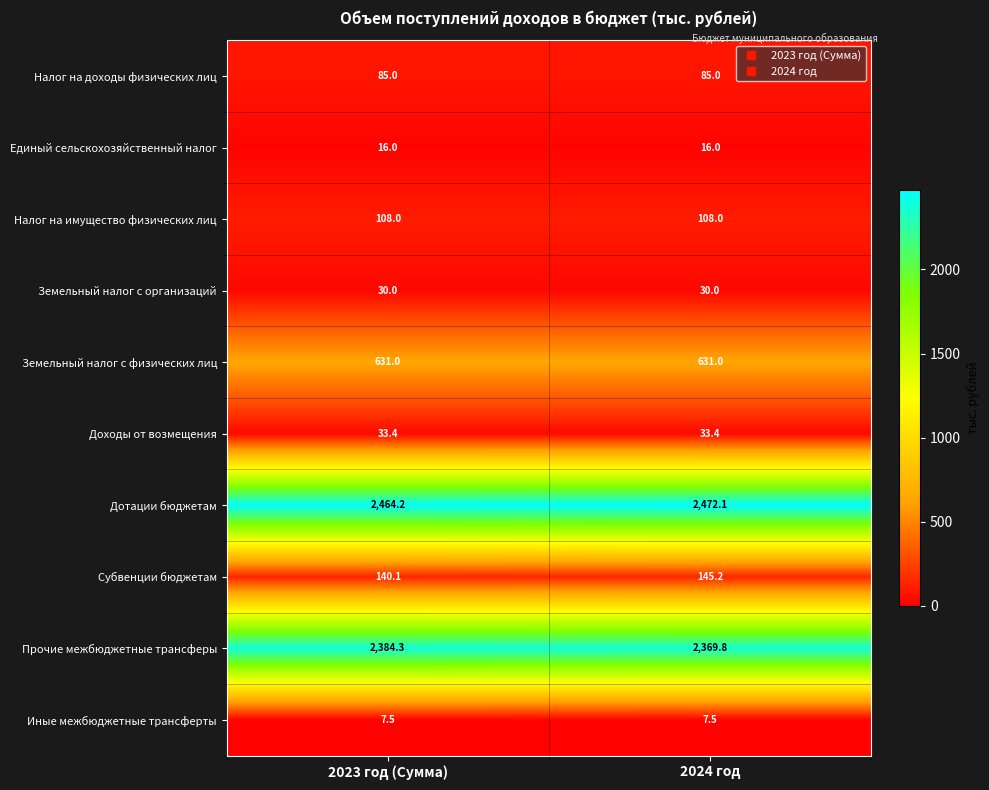

What is the greatest value displayed?

2472.1